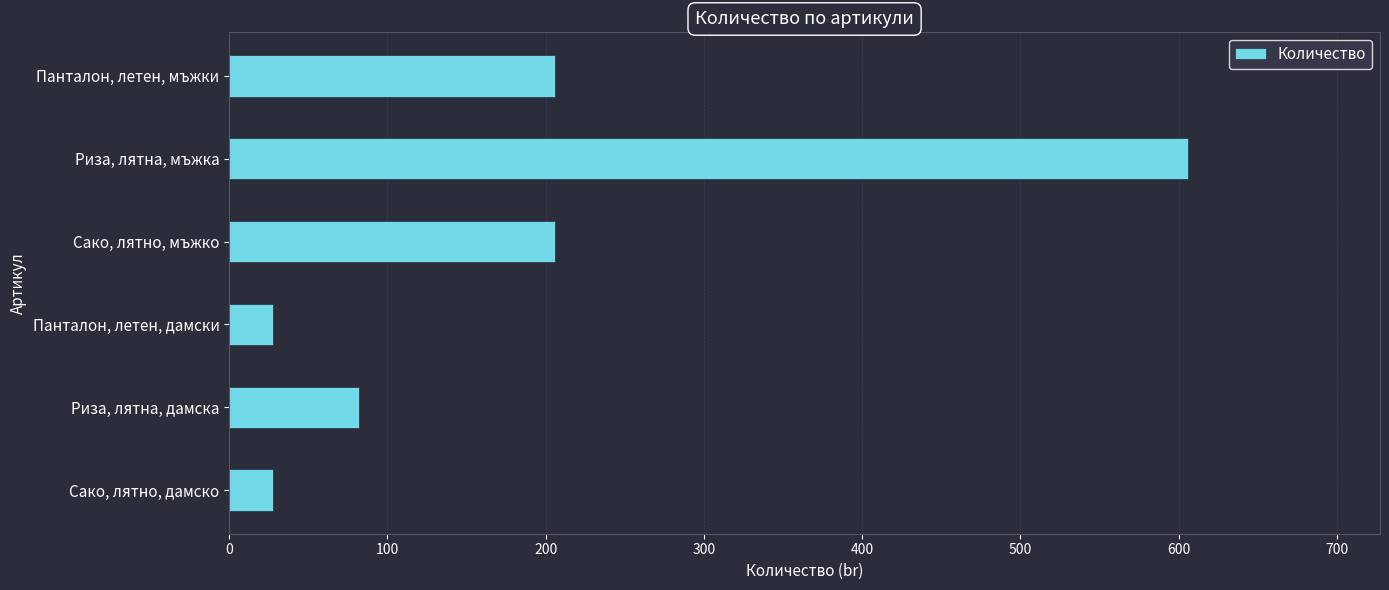

Between Панталон, летен, мъжки and Сако, лятно, дамско, which is larger?

Панталон, летен, мъжки